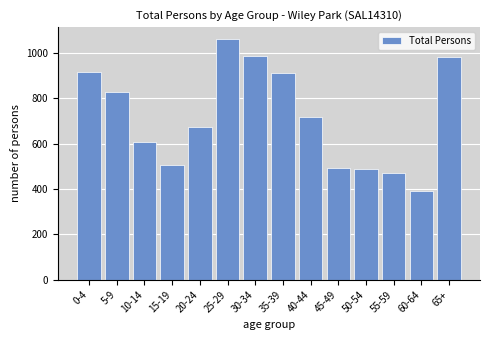

The chart shows a value of 527 at 30-34. True or false?

False